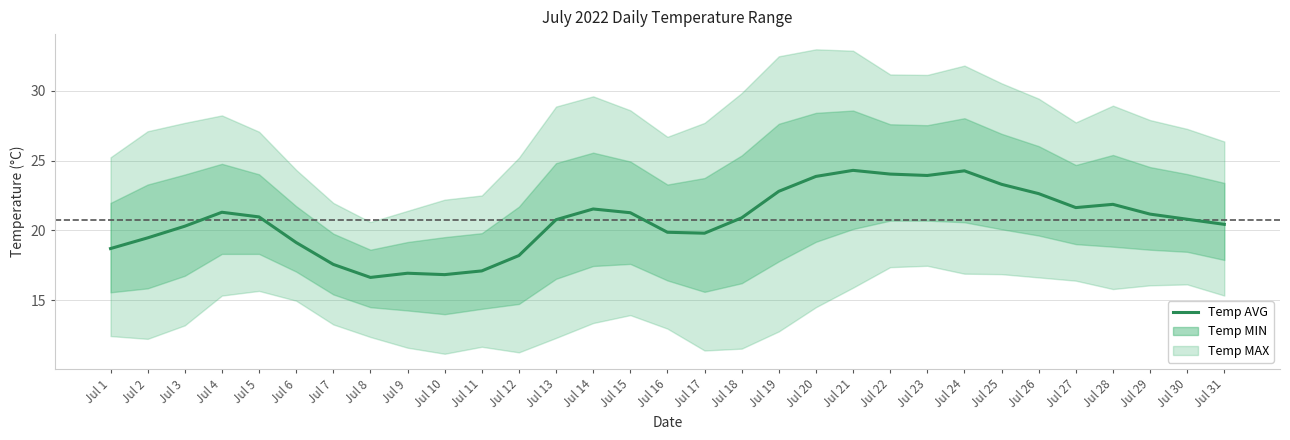

Reading left to right, extract all data points from this chart.

Jul 1=18.7	Jul 2=19.5	Jul 3=20.3	Jul 4=21.3	Jul 5=21.0	Jul 6=19.1	Jul 7=17.6	Jul 8=16.6	Jul 9=16.9	Jul 10=16.8	Jul 11=17.1	Jul 12=18.2	Jul 13=20.8	Jul 14=21.5	Jul 15=21.3	Jul 16=19.9	Jul 17=19.8	Jul 18=20.9	Jul 19=22.8	Jul 20=23.9	Jul 21=24.3	Jul 22=24.0	Jul 23=23.9	Jul 24=24.3	Jul 25=23.3	Jul 26=22.6	Jul 27=21.6	Jul 28=21.9	Jul 29=21.2	Jul 30=20.8	Jul 31=20.4